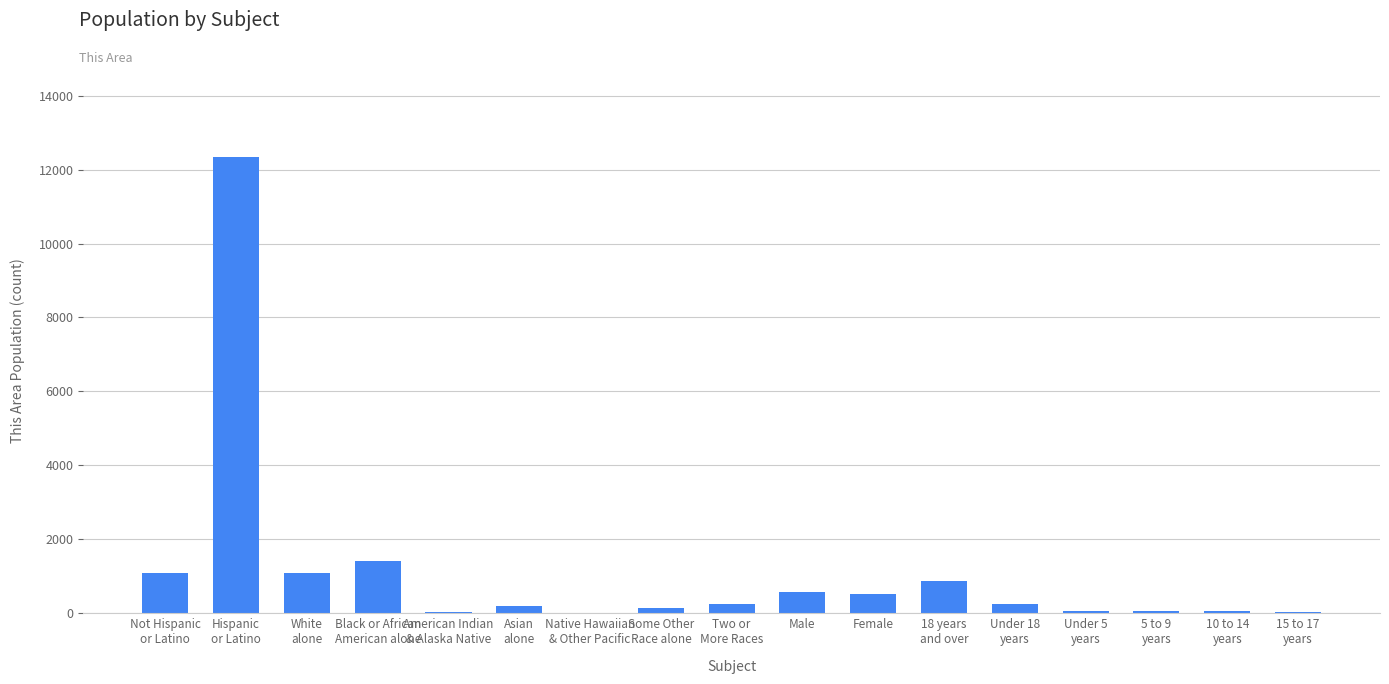

What is the change in value from Two or
More Races to 15 to 17
years?

-192